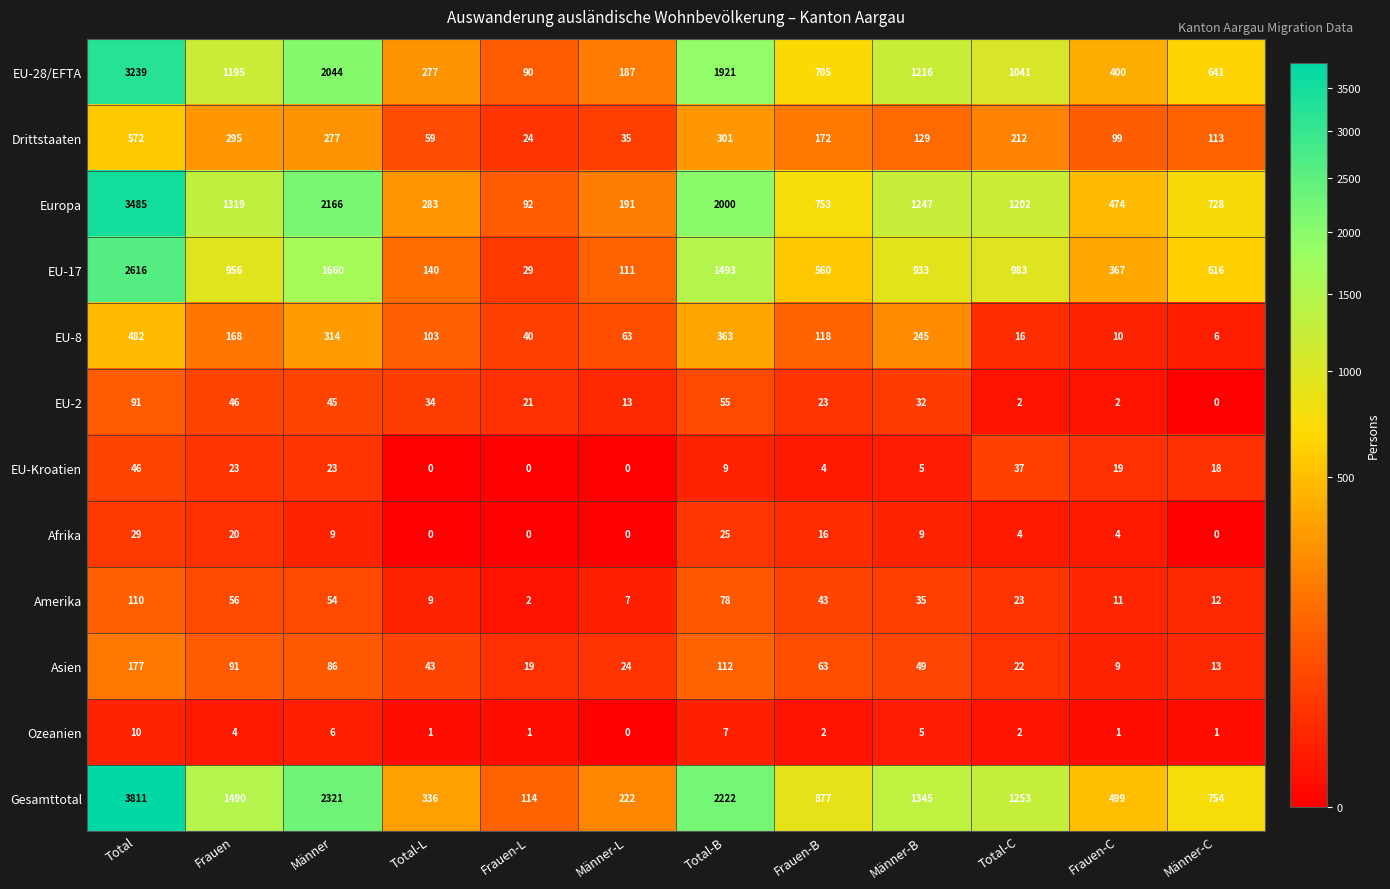

What is the greatest value displayed?

3811